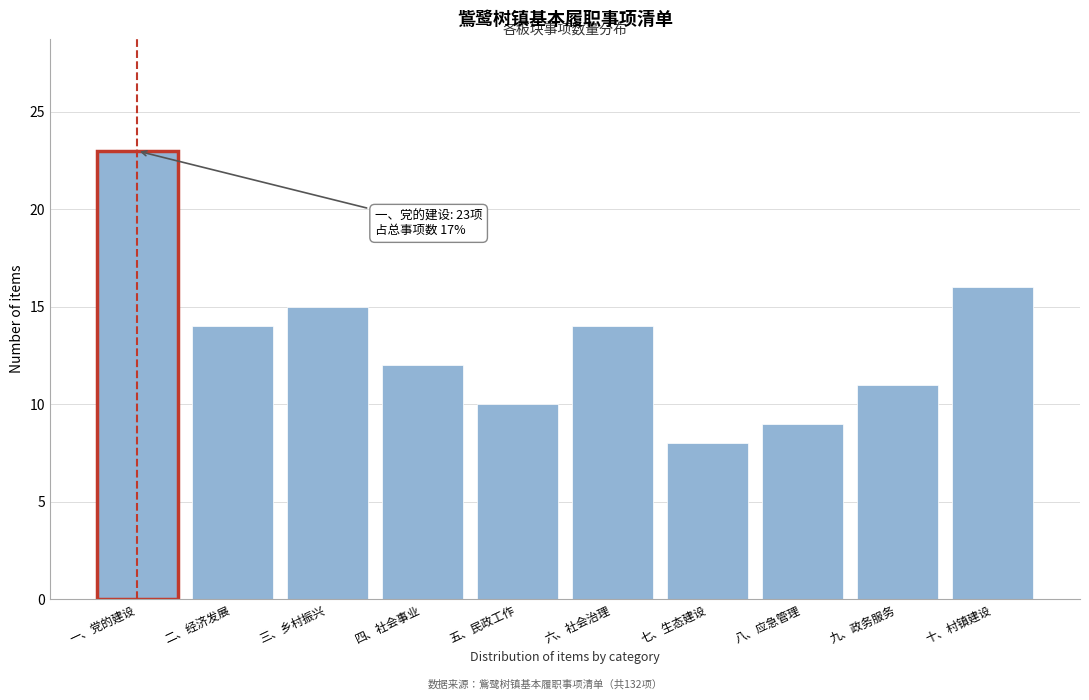

Reading right to left, extract all data points from this chart.

16	11	9	8	14	10	12	15	14	23